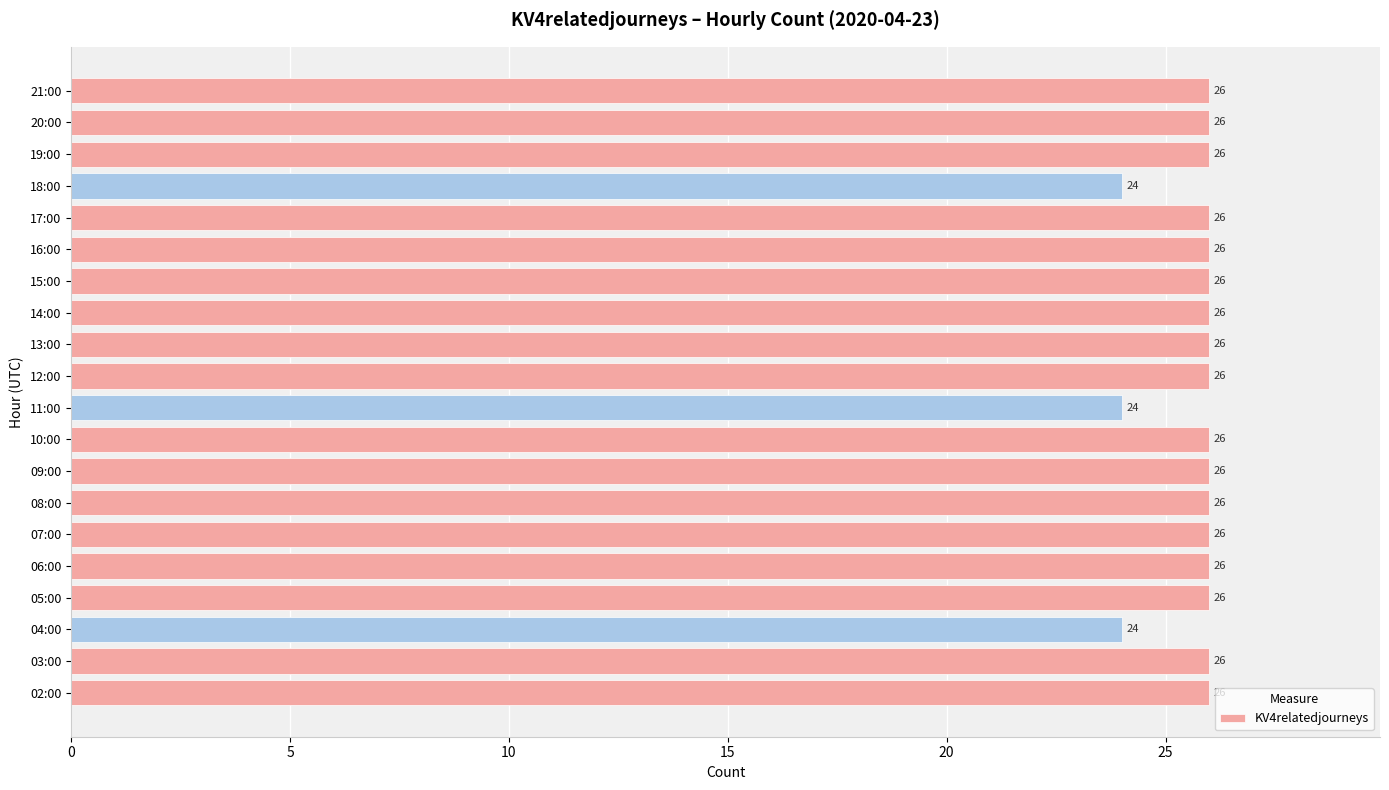

How many series are shown in this chart?

1